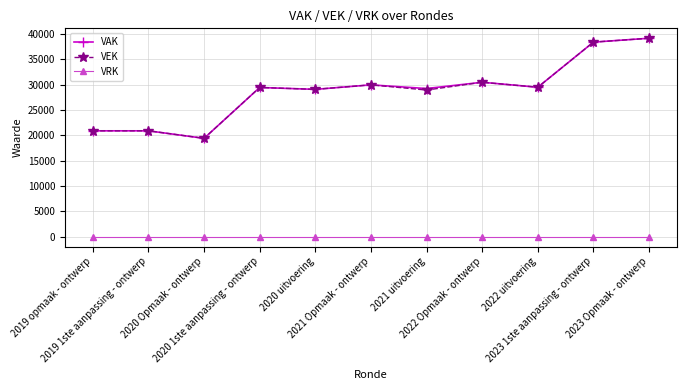

What is the label of the 1st point from the right?

2023 Opmaak - ontwerp